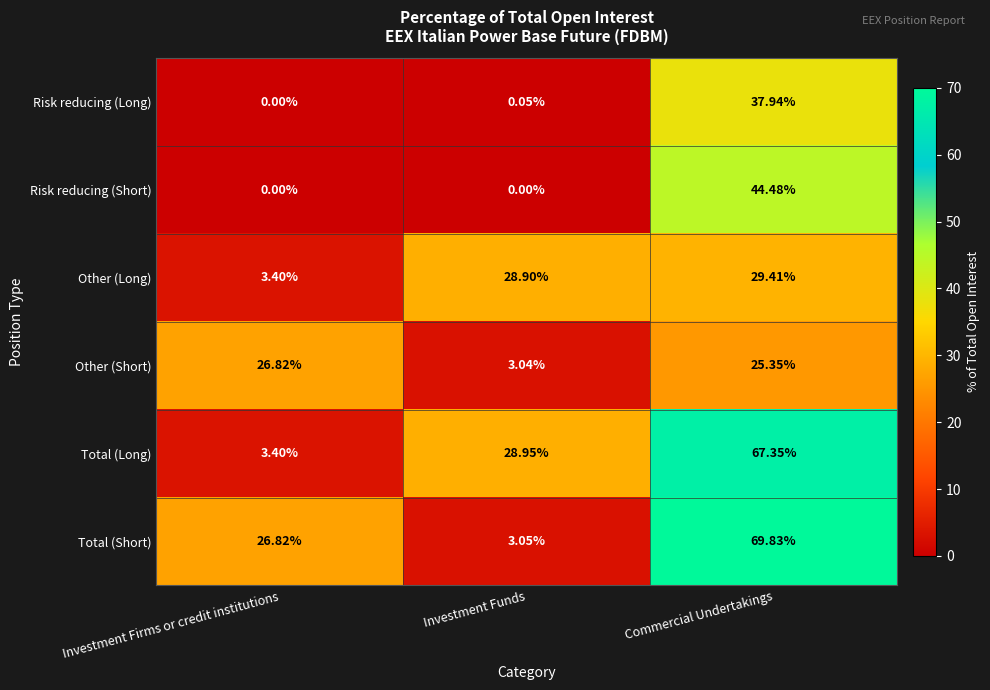

Is the value of Total (Long) at Commercial Undertakings greater than the value of Total (Short) at Investment Firms or credit institutions?

Yes